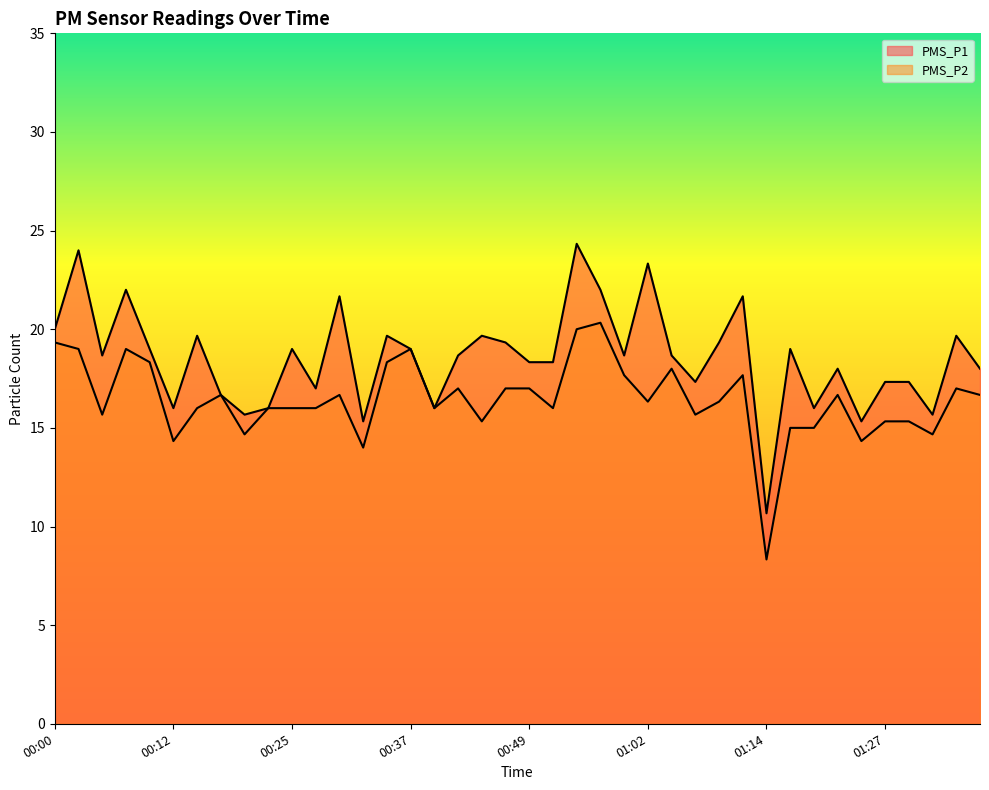

True or false: PMS_P1 has more than 1 interior local peaks.

True